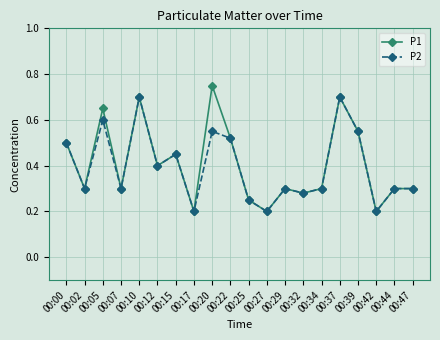

Count the P1 values in the range 0 to 1.

20